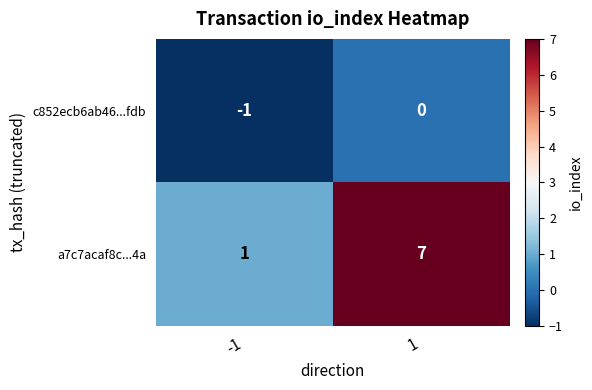

Which series has the widest spread of values?

a7c7acaf8c...4a